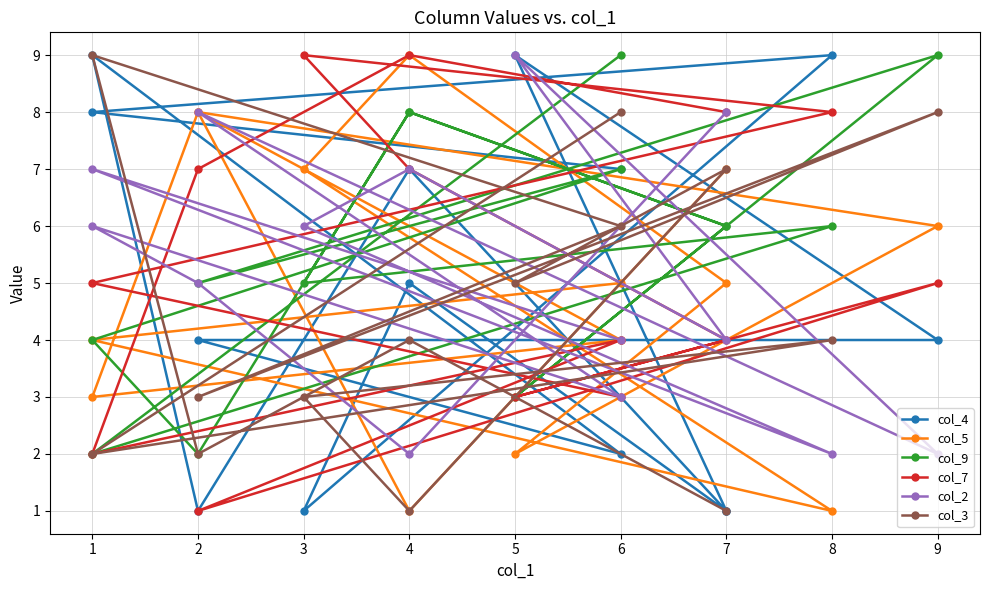

List the series in order of their peak value, highest first.

col_4, col_5, col_9, col_7, col_2, col_3